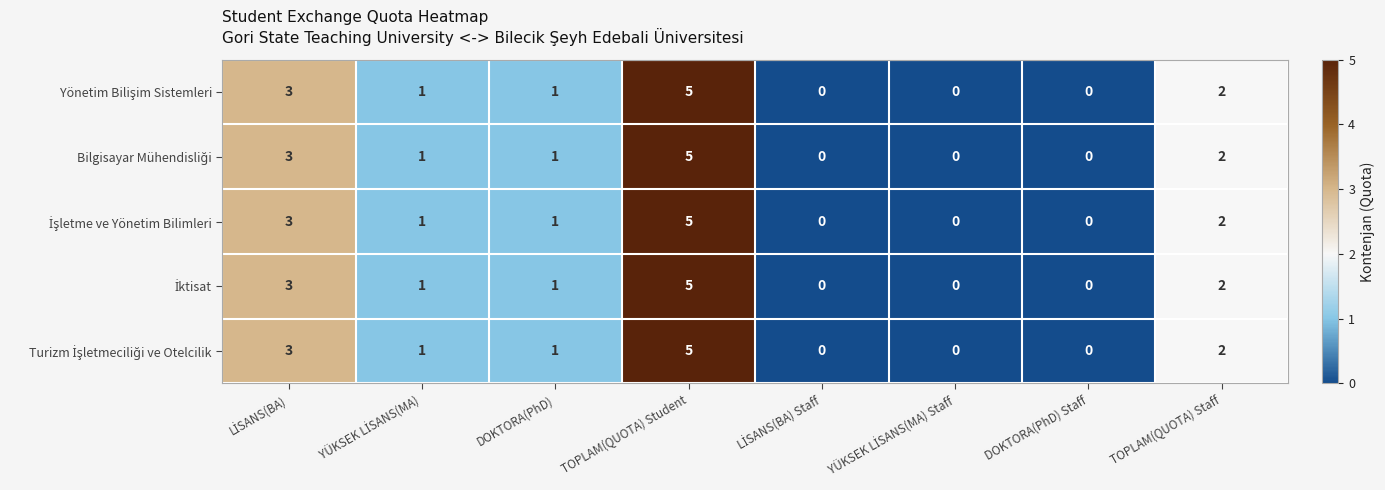

What is the maximum value shown in the chart?

5